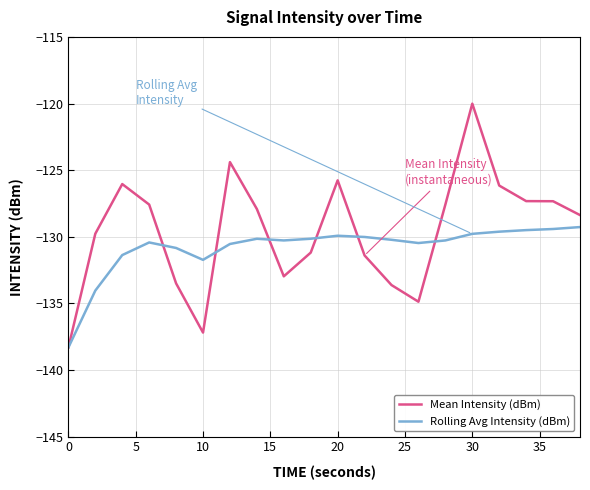

Rank the series by their maximum value, from highest to lowest.

Mean Intensity (dBm), Rolling Avg Intensity (dBm)